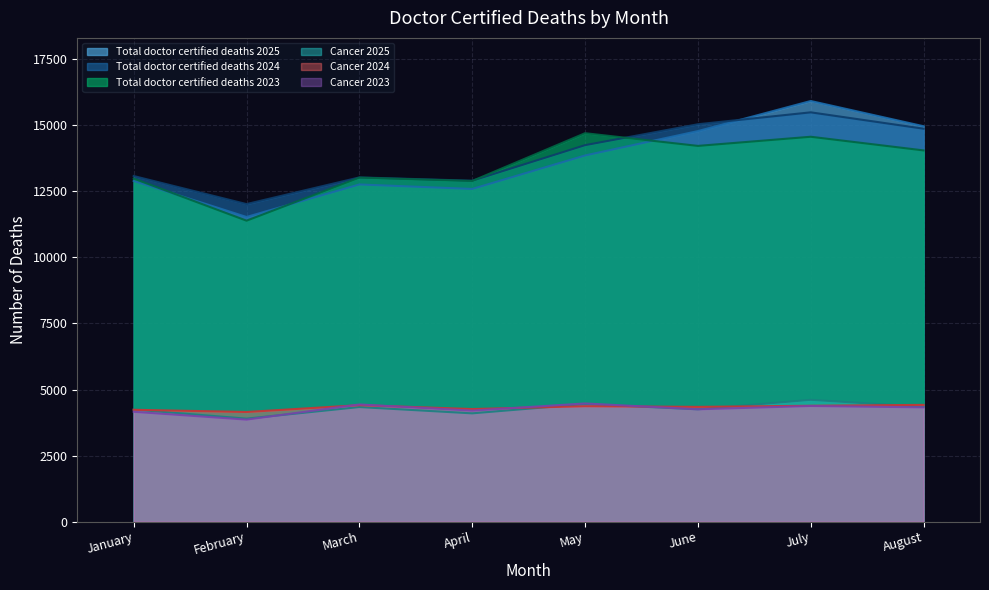

What is the spread (max minus min) of values at March?

8689